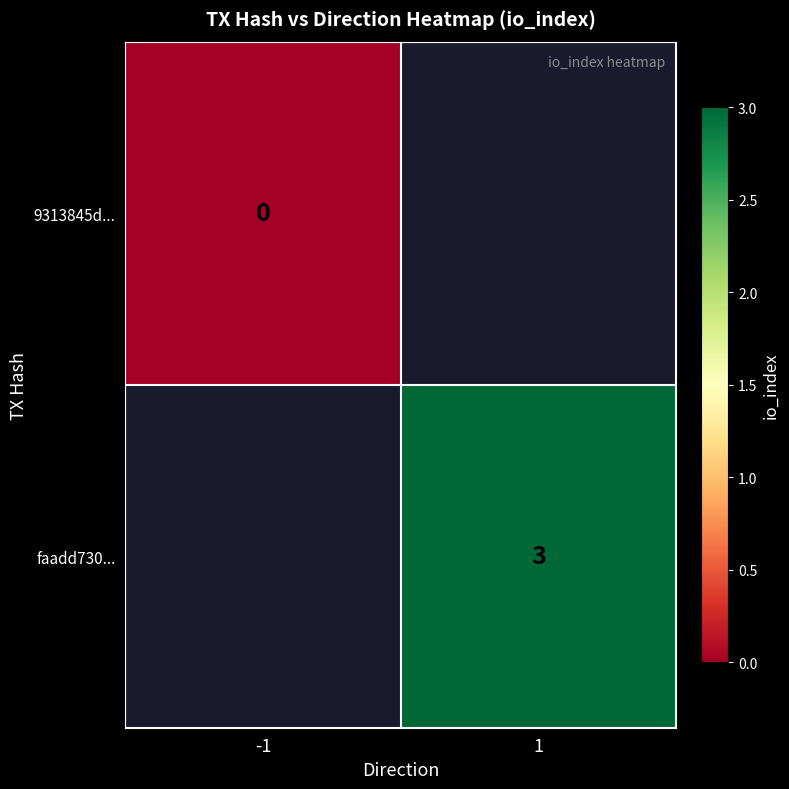

The value of faadd730... at 1 is 0.6. True or false?

False